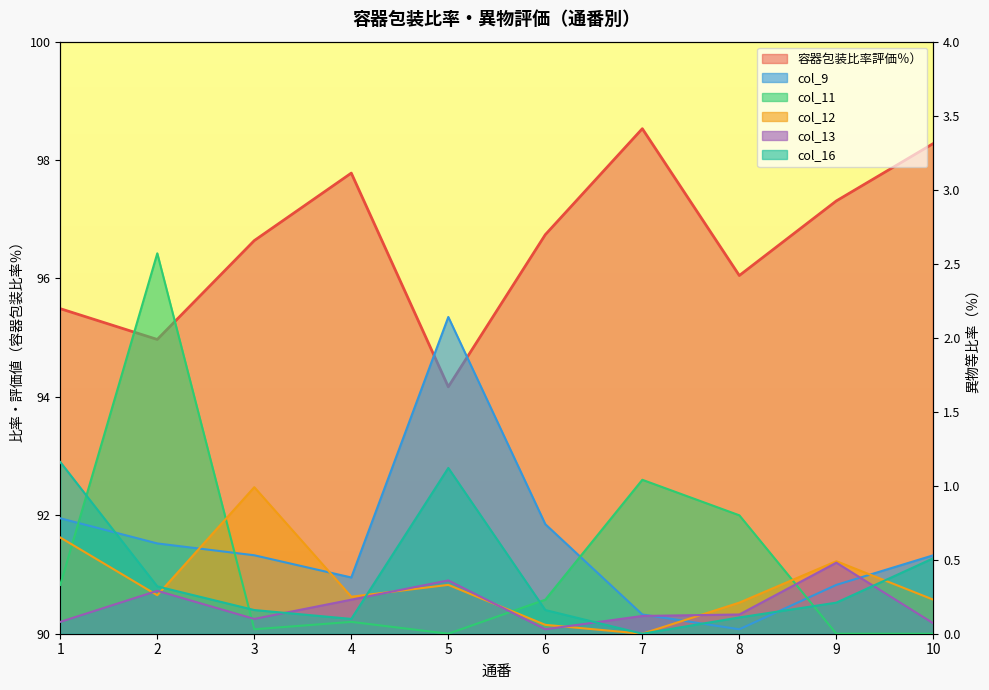

What is the sum of all col_11 values?

5.1